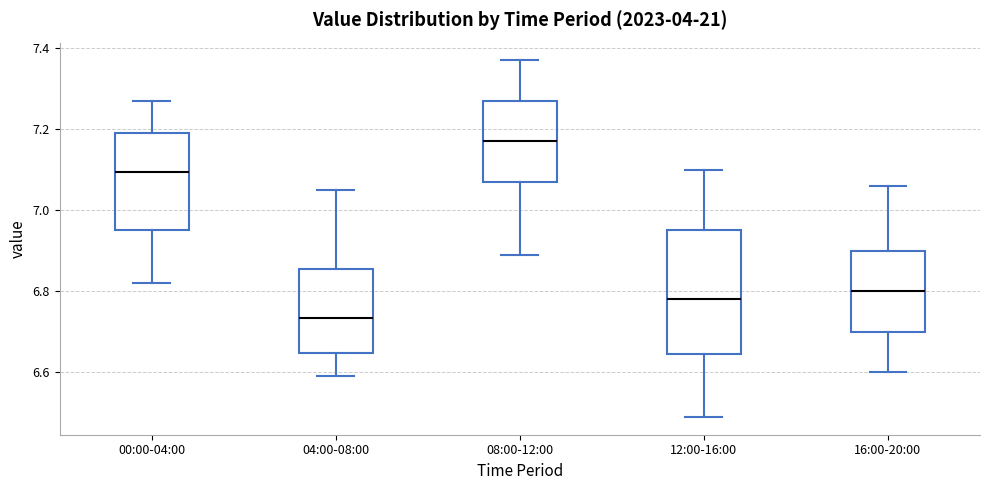

Which box is the tallest, from its lower edge to its upper edge?

12:00-16:00